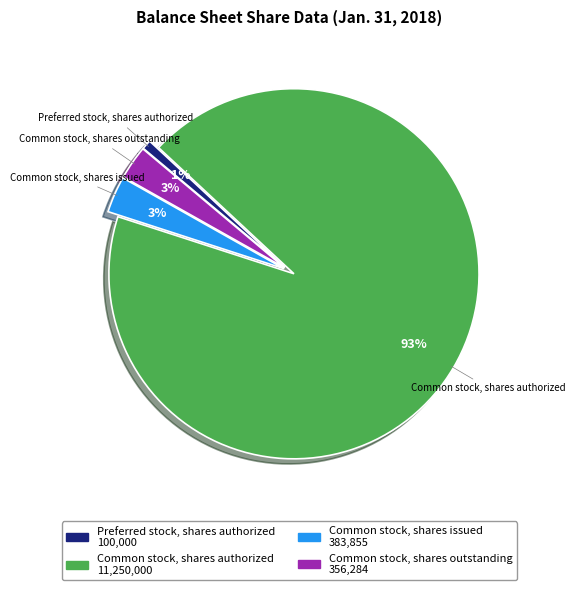

To the nearest percent, what is the combined percentage of Common stock, shares issued and Preferred stock, shares authorized?

4%